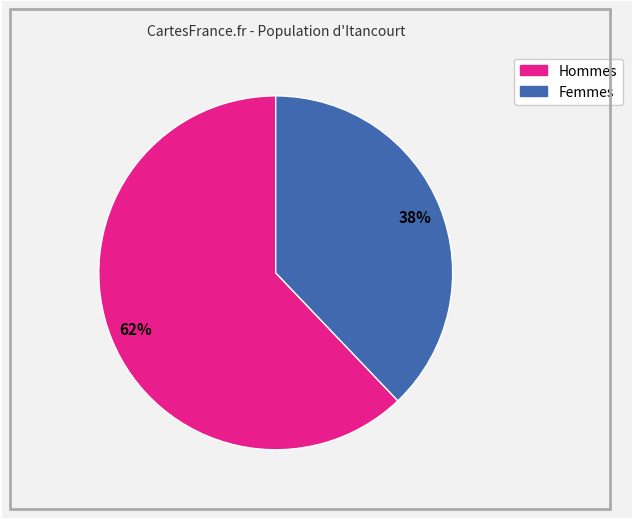

To the nearest percent, what is the difference between the largest and smallest slice percentages?

24%